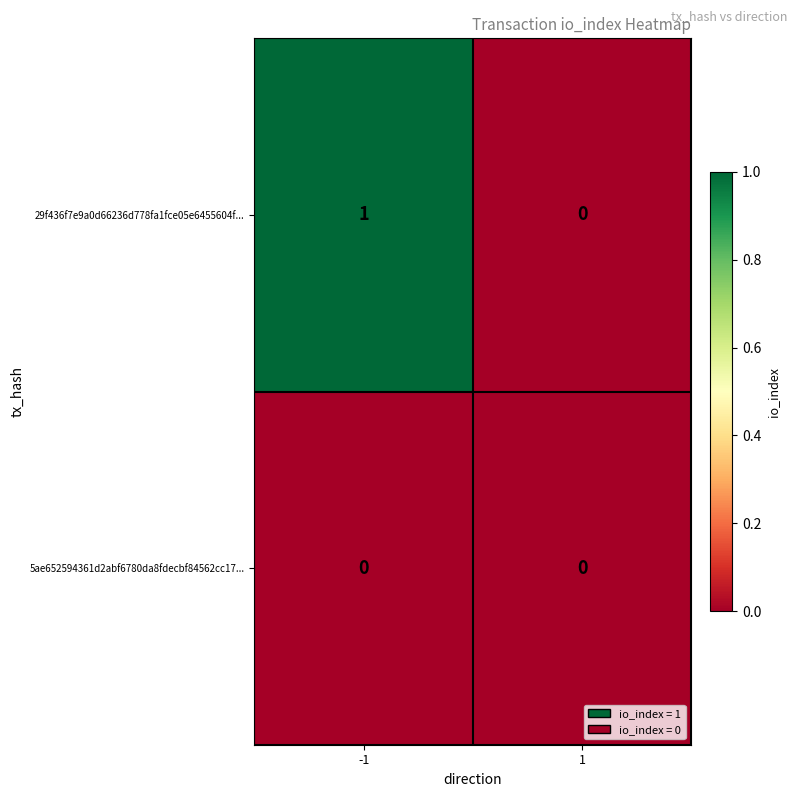

Reading right to left, transcribe all the data shown in this chart.

29f436f7e9a0d66236d778fa1fce05e6455604f...: 0	1
5ae652594361d2abf6780da8fdecbf84562cc17...: 0	0